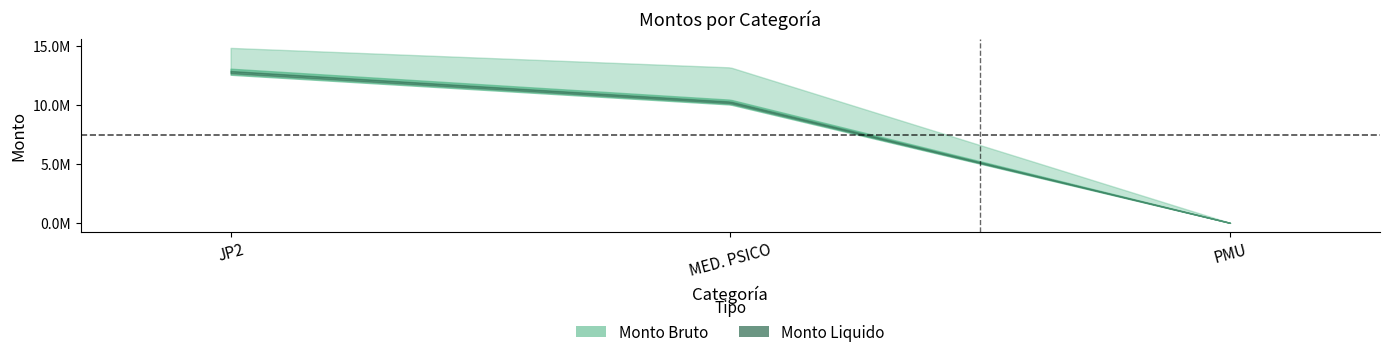

What is the difference between the maximum and minimum values in the Monto Liquido series?

12814803